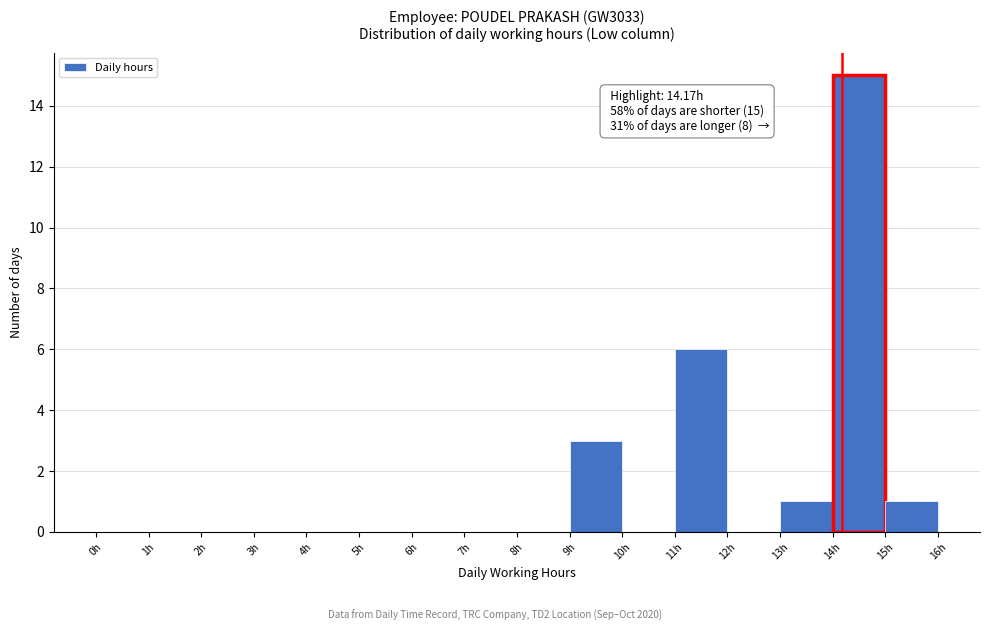

Which range on the x-axis has the tallest bar?

14 to 15